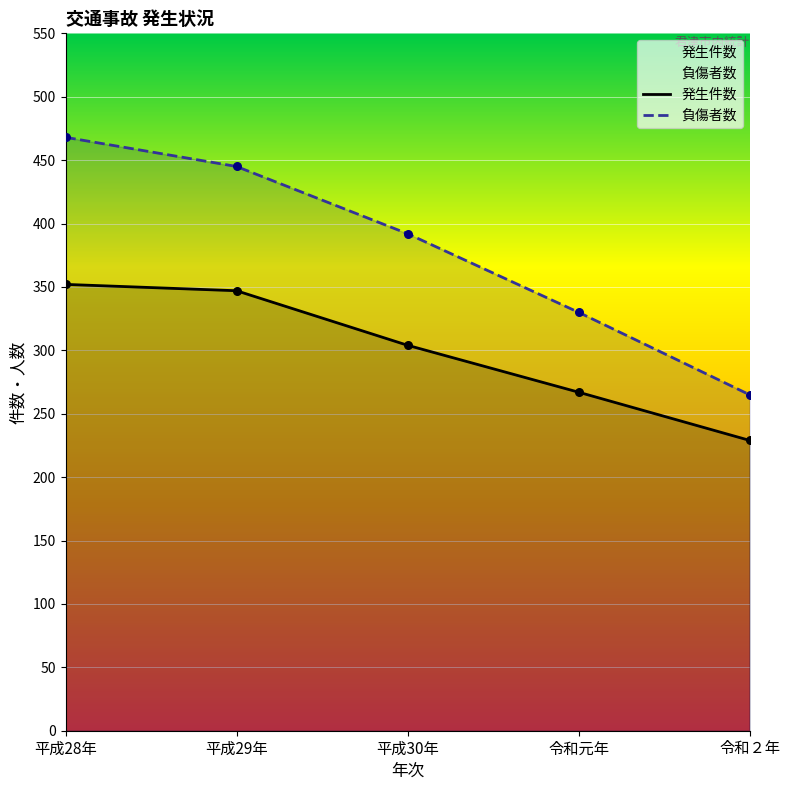

Is the value of 負傷者数 at 平成28年 greater than the value of 発生件数 at 平成28年?

Yes